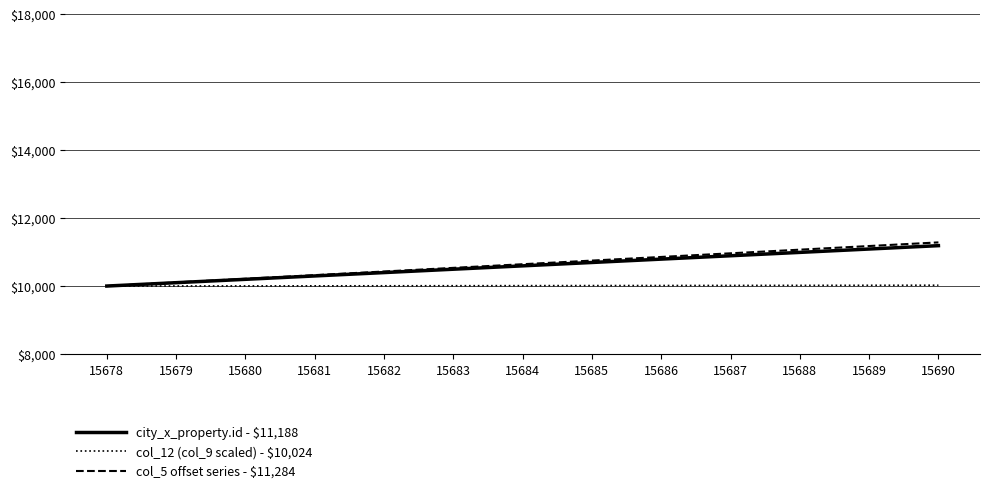

What is the spread (max minus min) of values at 15685?

735